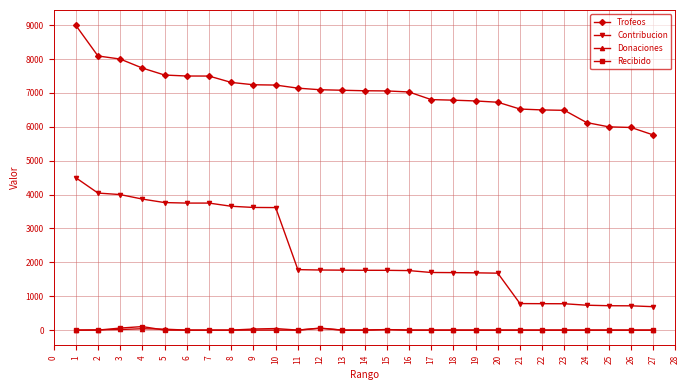

What is the maximum value for Trofeos?

9000